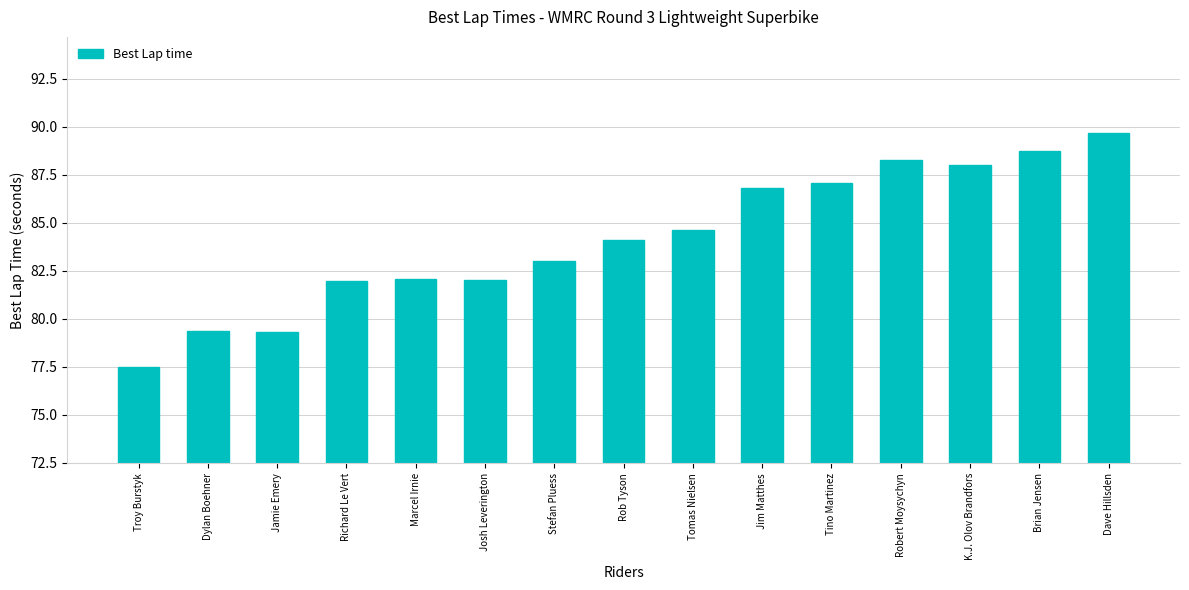

Between Tino Martinez and Richard Le Vert, which is larger?

Tino Martinez